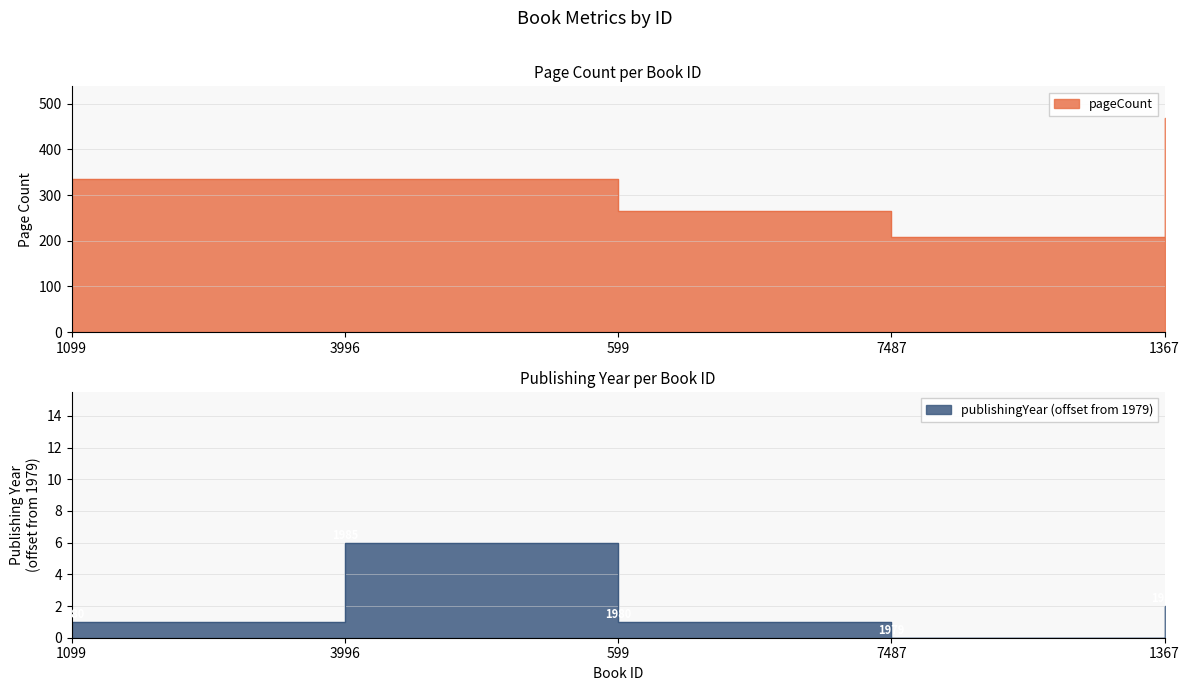

Rank the categories by pageCount value from highest to lowest.

1367, 1099, 3996, 599, 7487